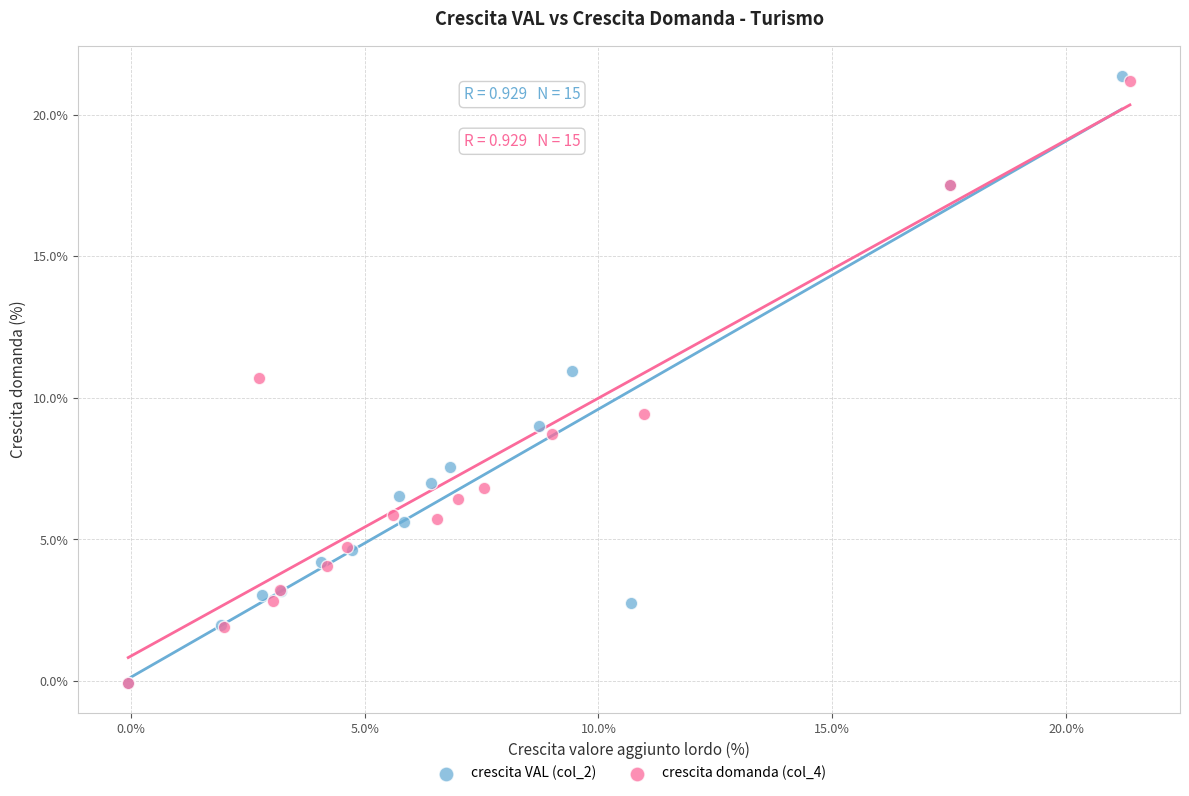

Which series has the widest spread of Y values?

crescita VAL (col_2)